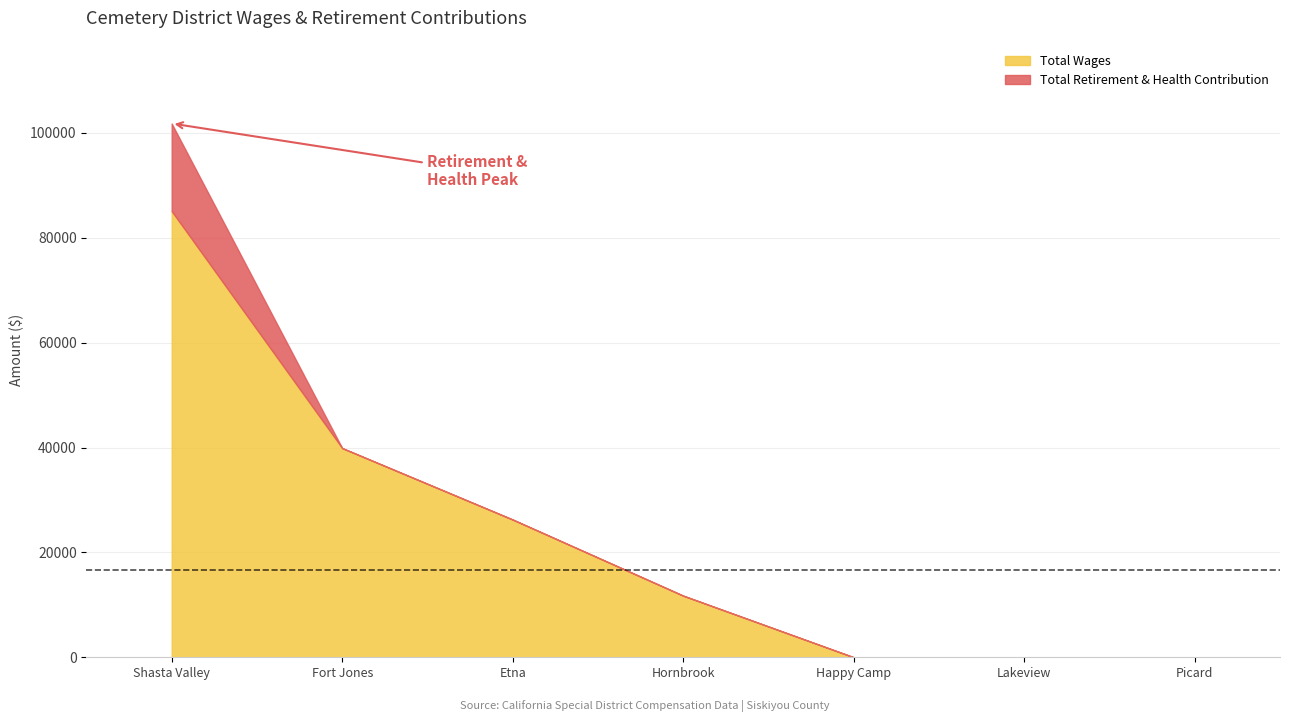

Is the value of Total Retirement & Health Contribution at Fort Jones Cemetery District greater than the value of Total Wages at Lakeview Cemetery District?

No